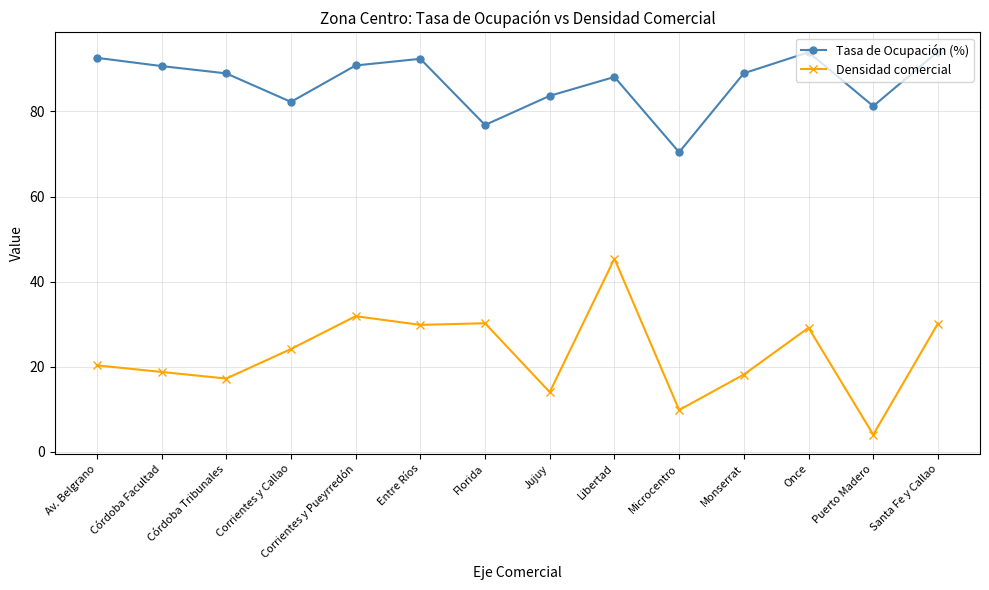

Count the number of data series in this chart.

2